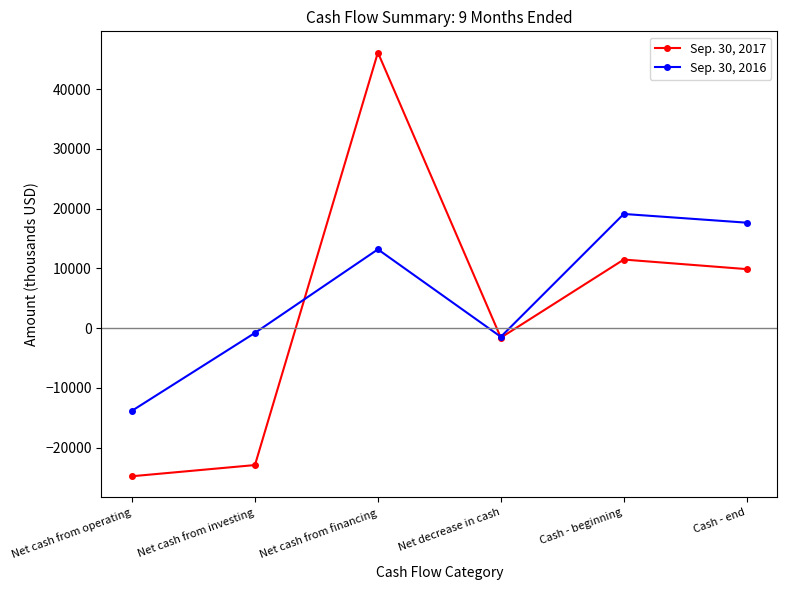

How many positive values does the Sep. 30, 2016 series have?

3